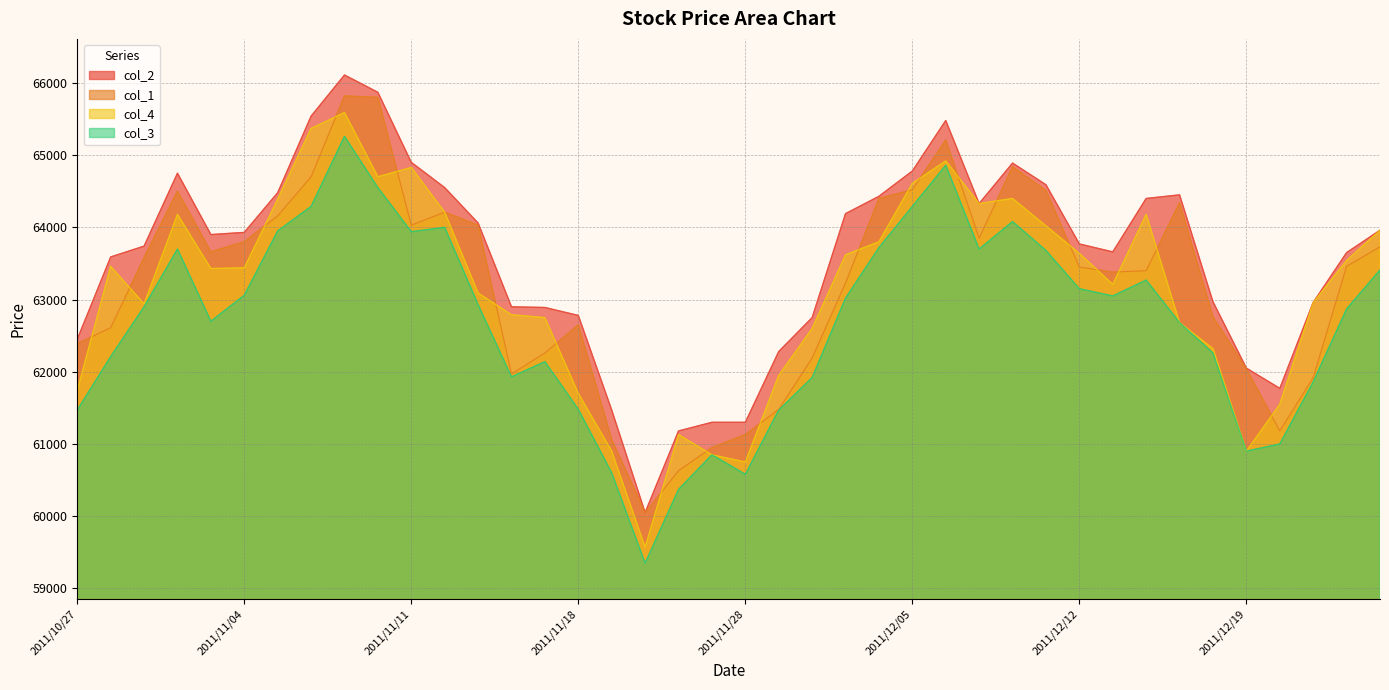

What is the label of the 31st point from the left?

2011/12/12